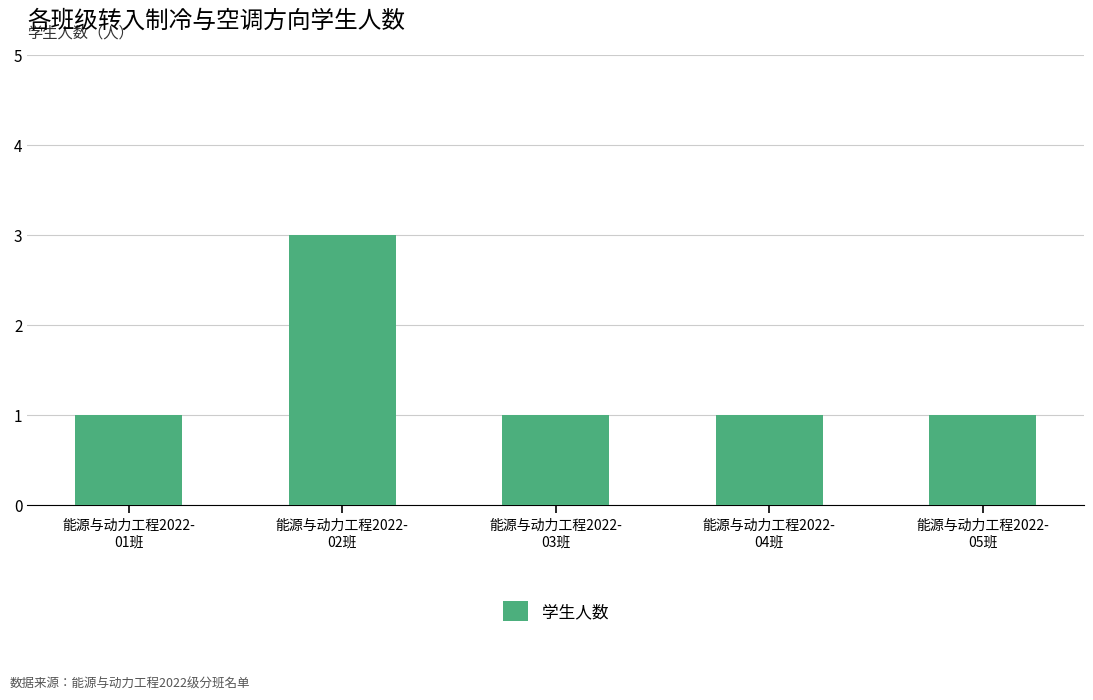

Which has a higher value, 能源与动力工程2022-
04班 or 能源与动力工程2022-
02班?

能源与动力工程2022-
02班